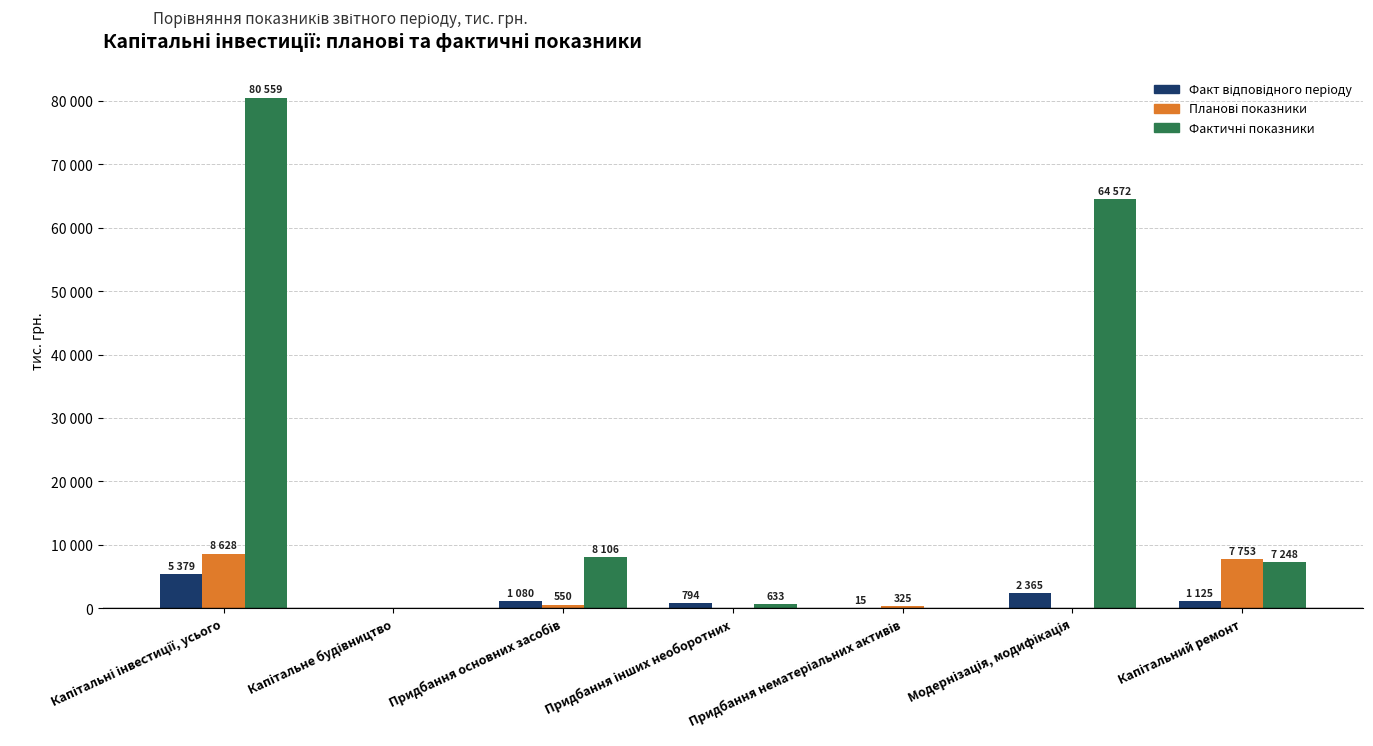

What is the sum of the Фактичні показники values at Придбання нематеріальних активів and Придбання основних засобів?

8106.0